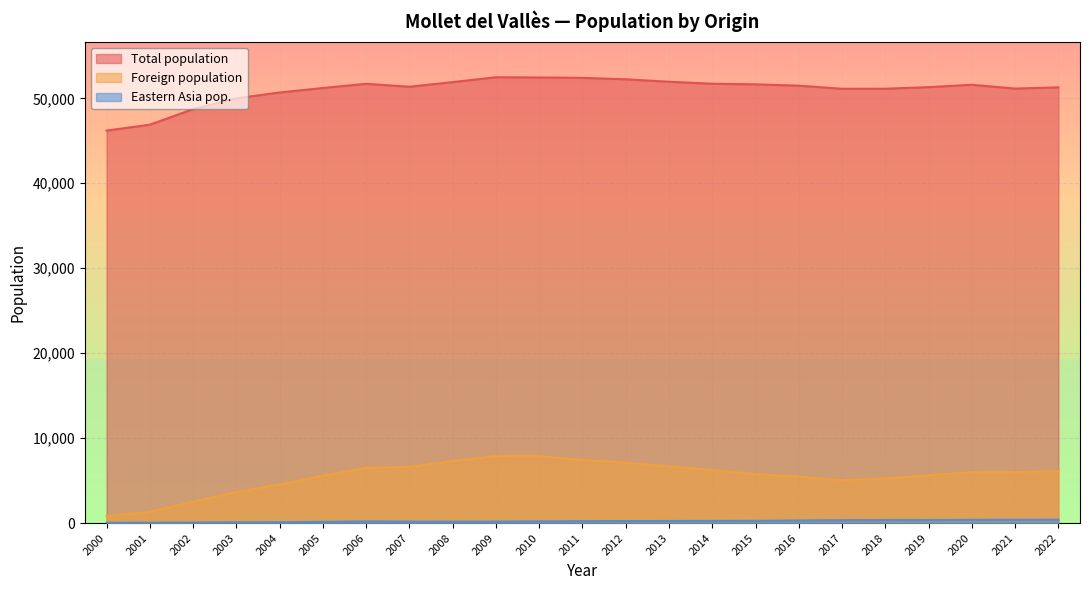

True or false: Eastern Asia pop. and Foreign population cross at least once.

False